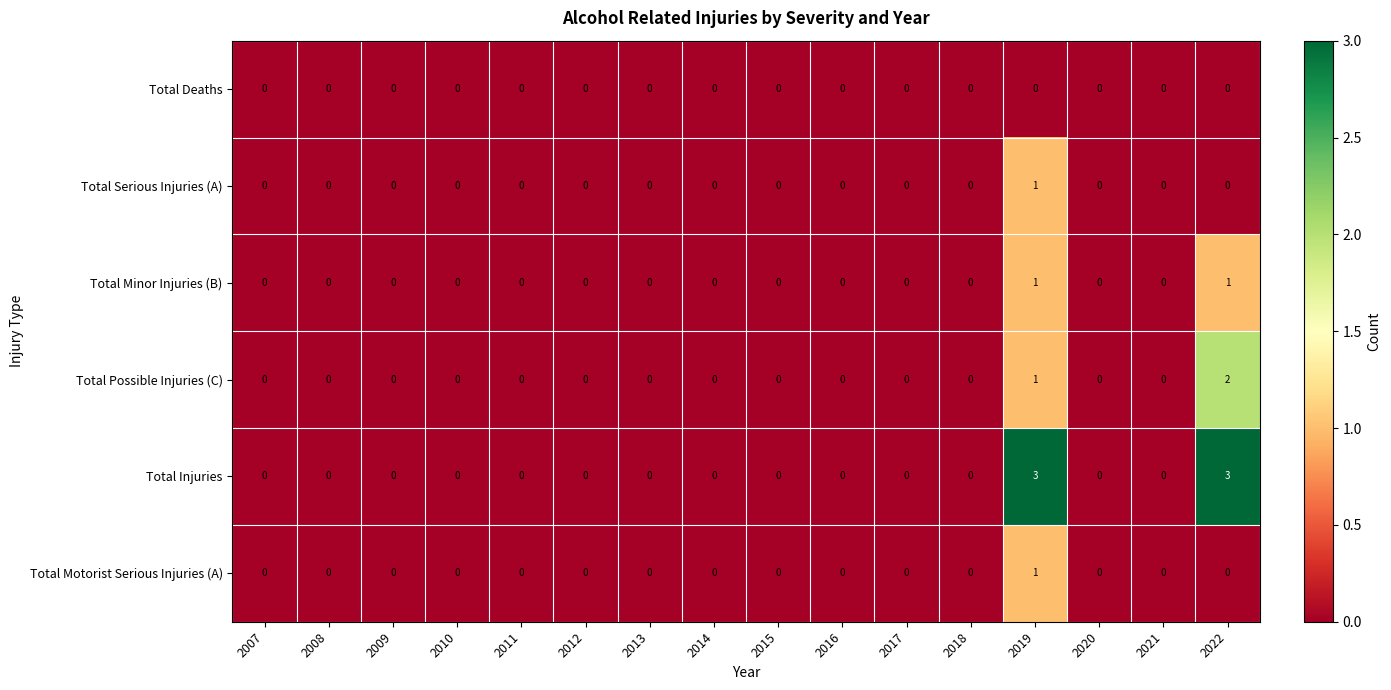

How many distinct data groups are displayed?

6